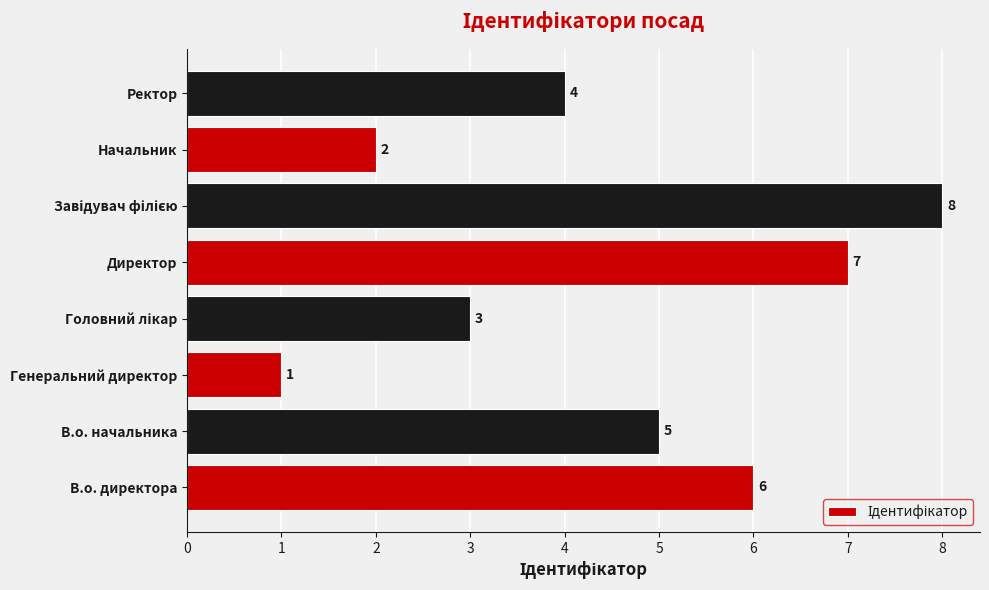

Where is the data nearest to the value 4?

Ректор